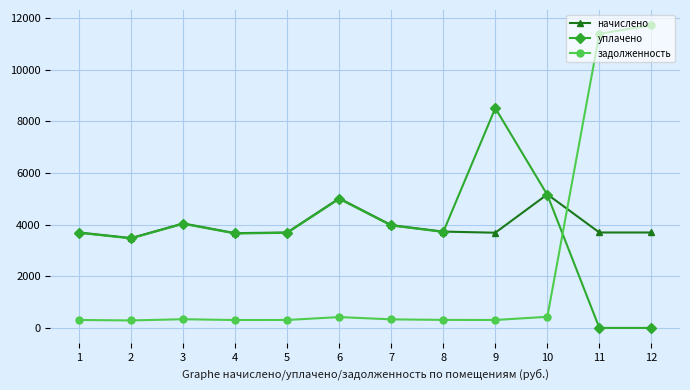

What is the difference between the начислено values at 9 and 5?

8.6